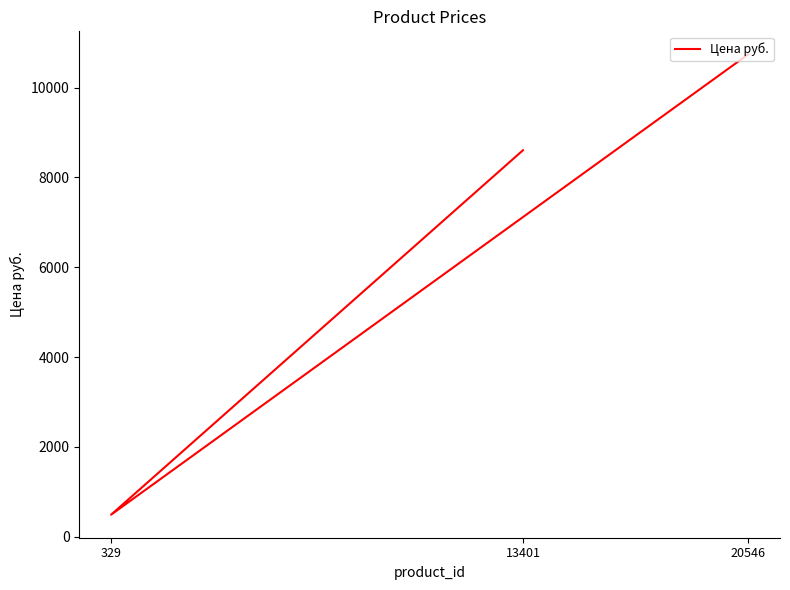

Approximately how many times larger is the value at 13401 compared to 20546?

0.8